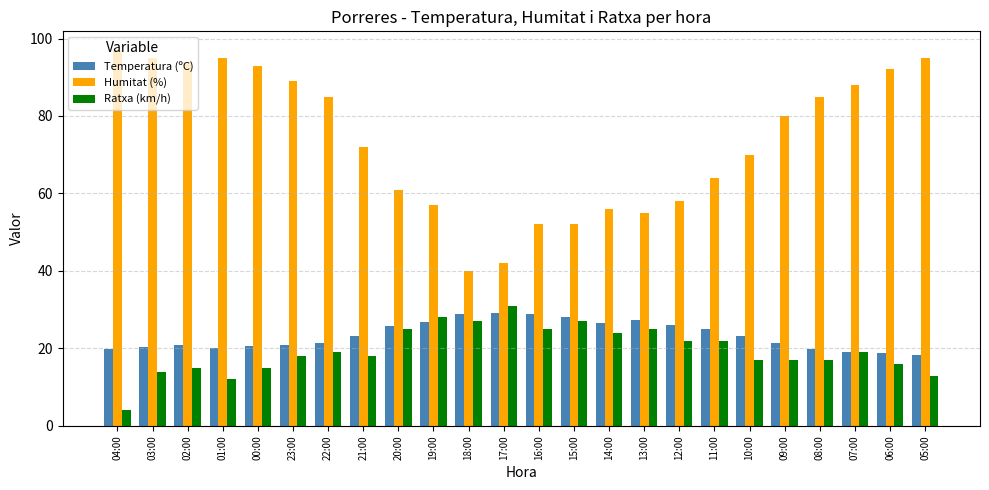

True or false: Ratxa (km/h) has a value of 17.0 at 09:00.

True